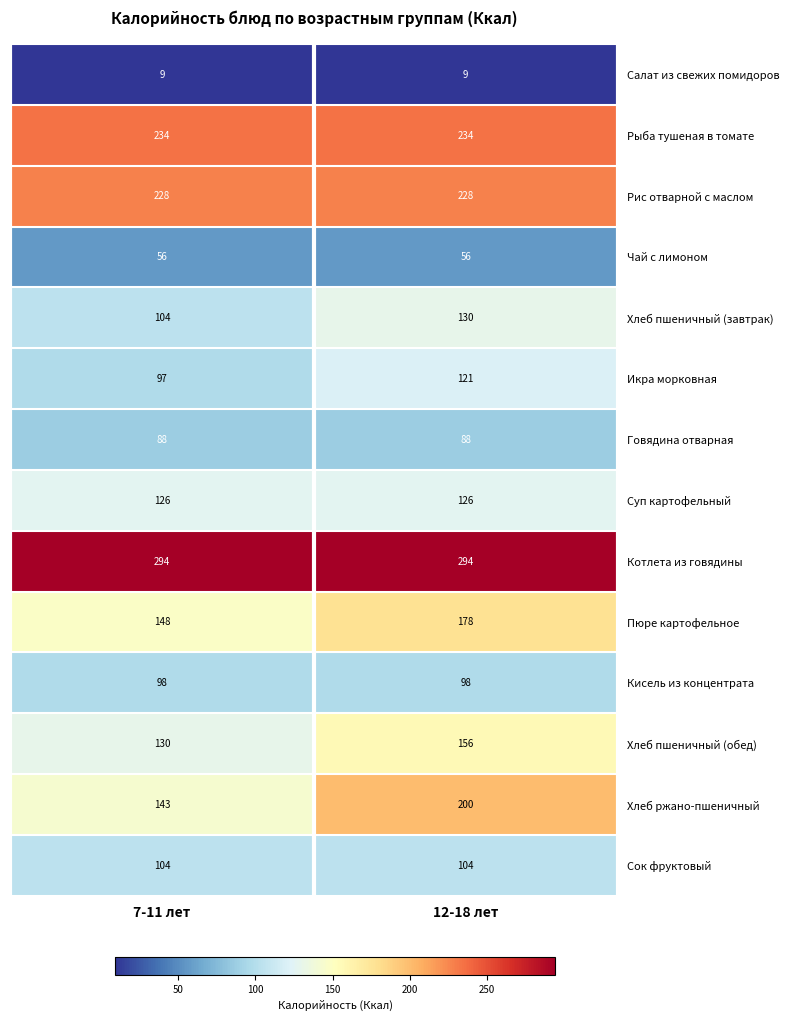

Is it true that Рыба тушеная в томате equals 234 at 12-18 лет?

True